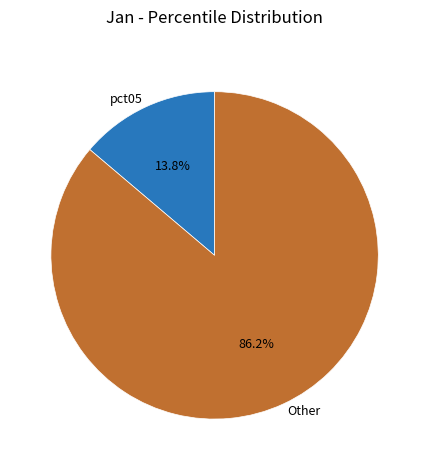

Which slice represents more than half of the pie?

Other